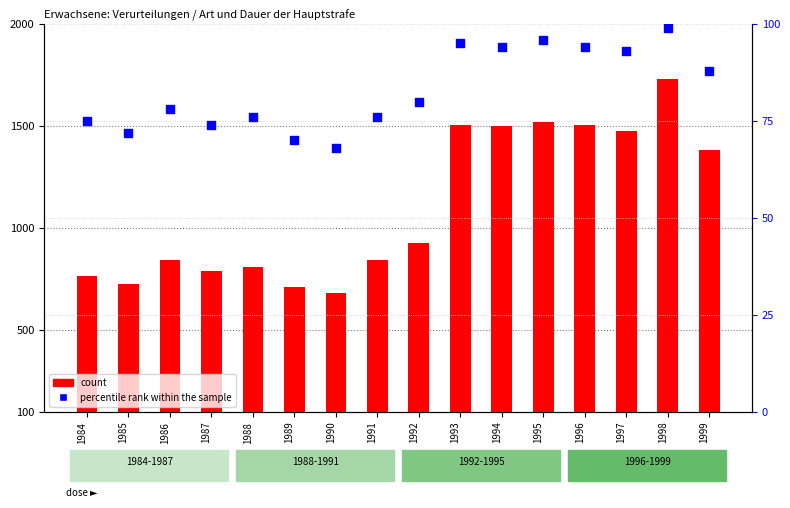

What is the total value across all series at 1986?

920